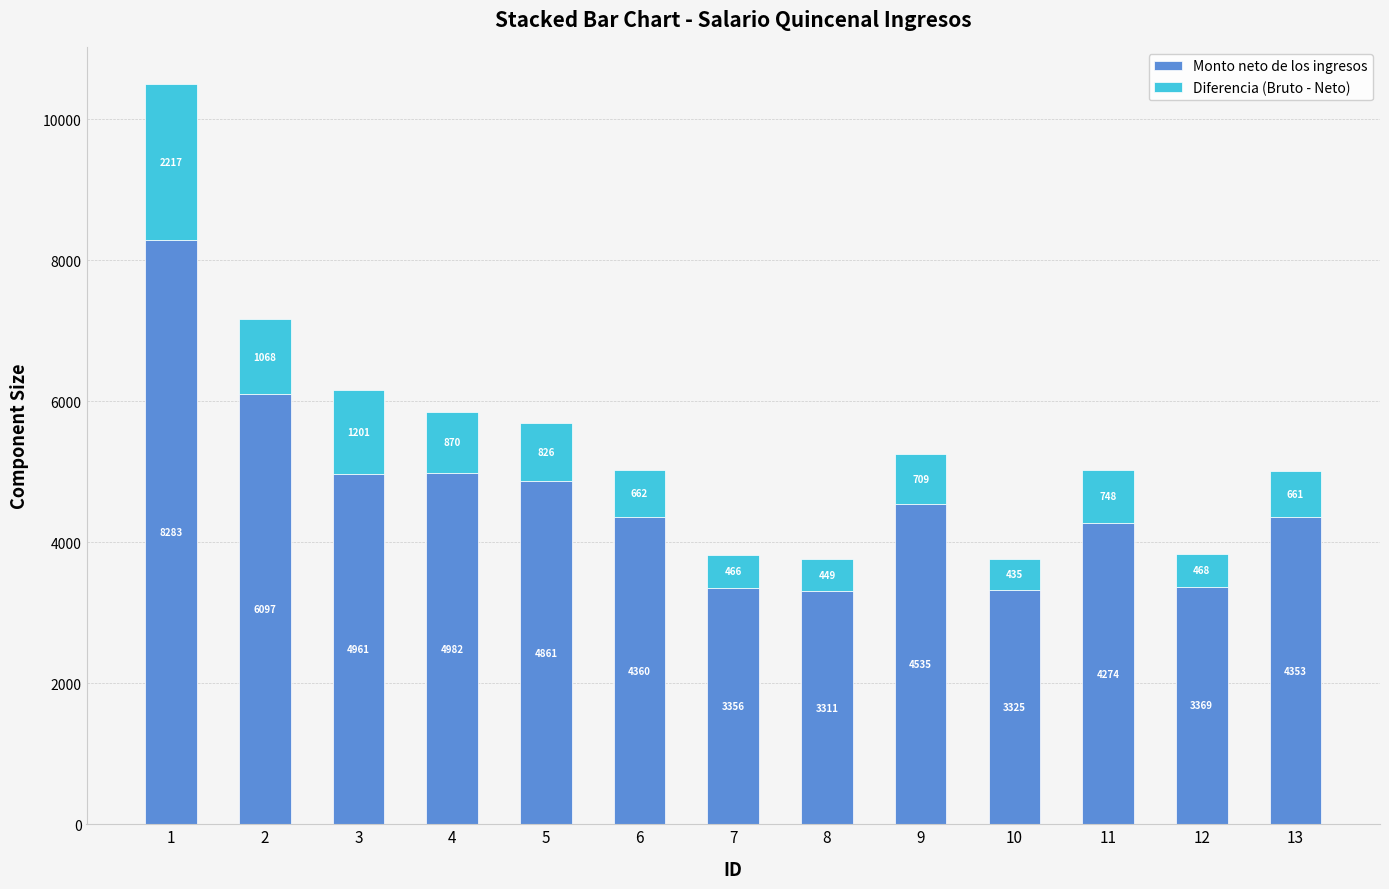

What is the average value of the Monto neto de los ingresos series?

4620.5